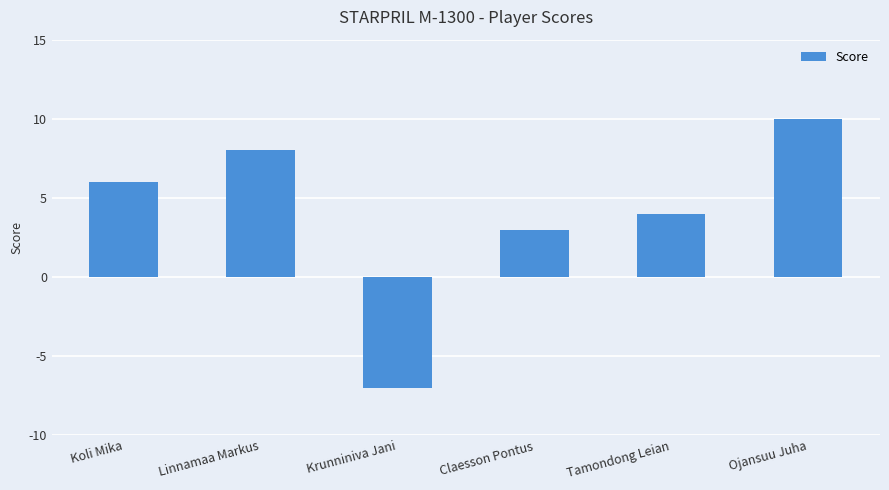

List the labels in order of value, largest first.

Ojansuu Juha, Linnamaa Markus, Koli Mika, Tamondong Leian, Claesson Pontus, Krunniniva Jani